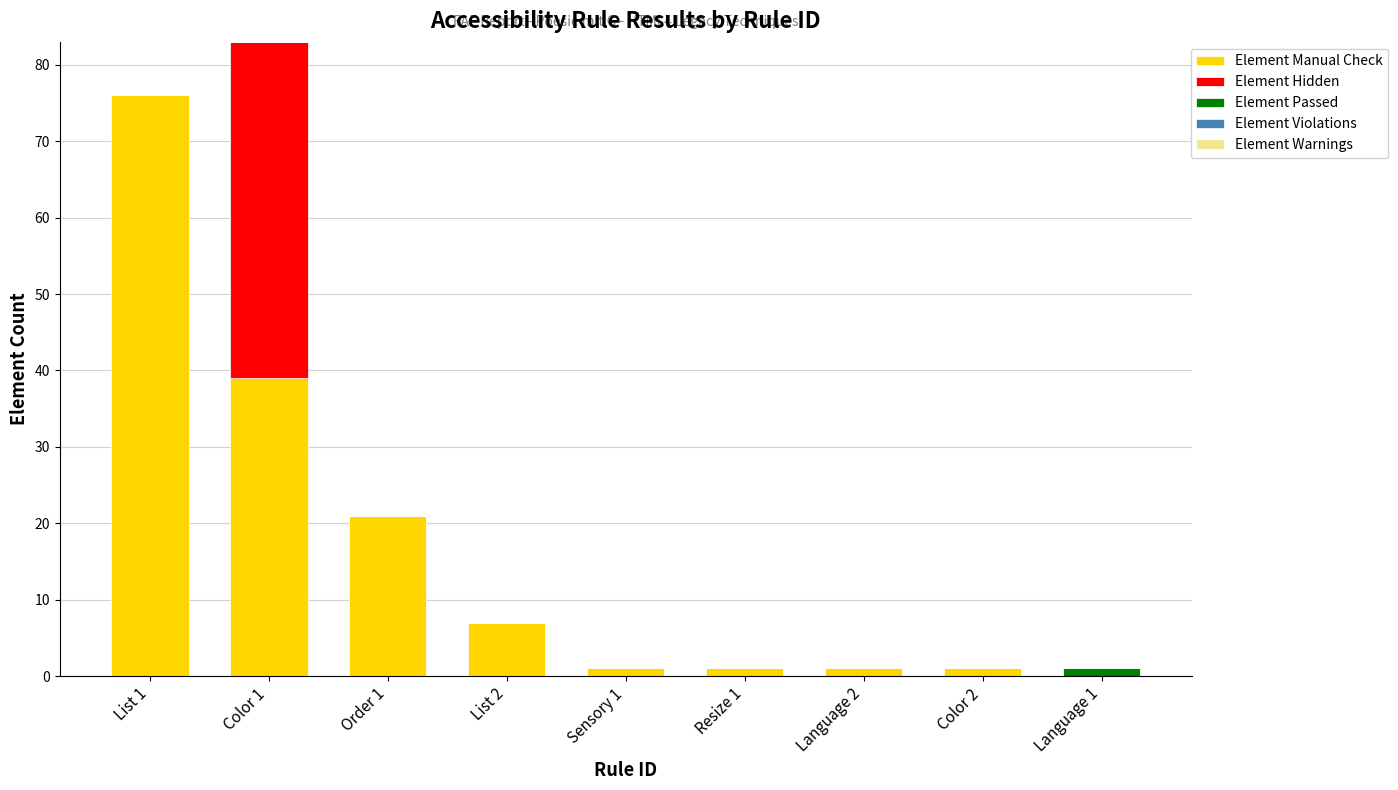

The Element Manual Check series shows 39 at Color 1. True or false?

True